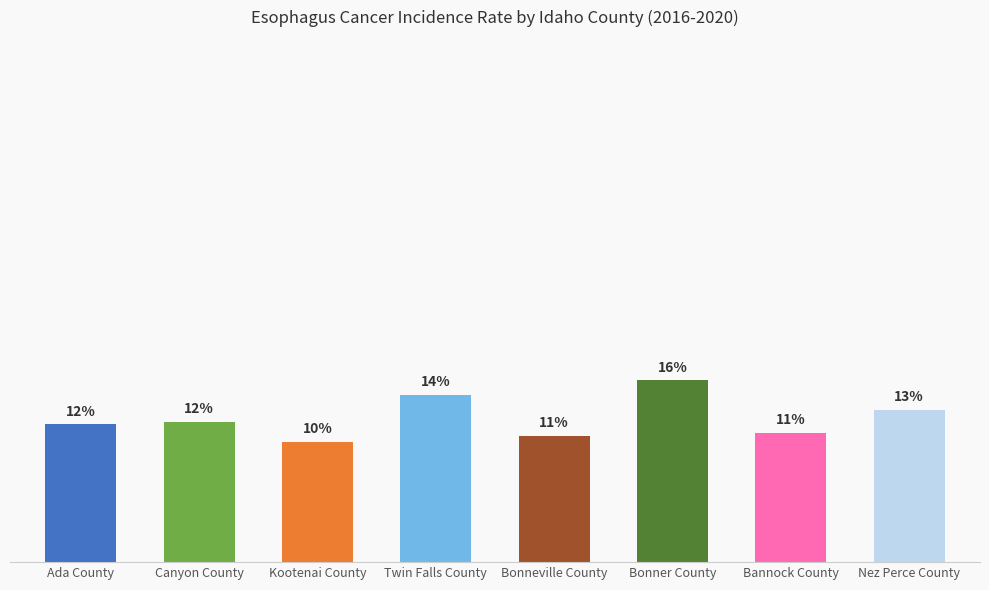

At which category does the chart reach its minimum across all series?

Kootenai County